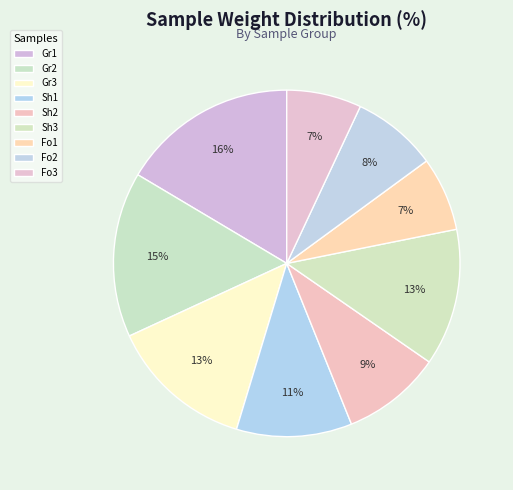

Is there a majority slice in this chart?

No